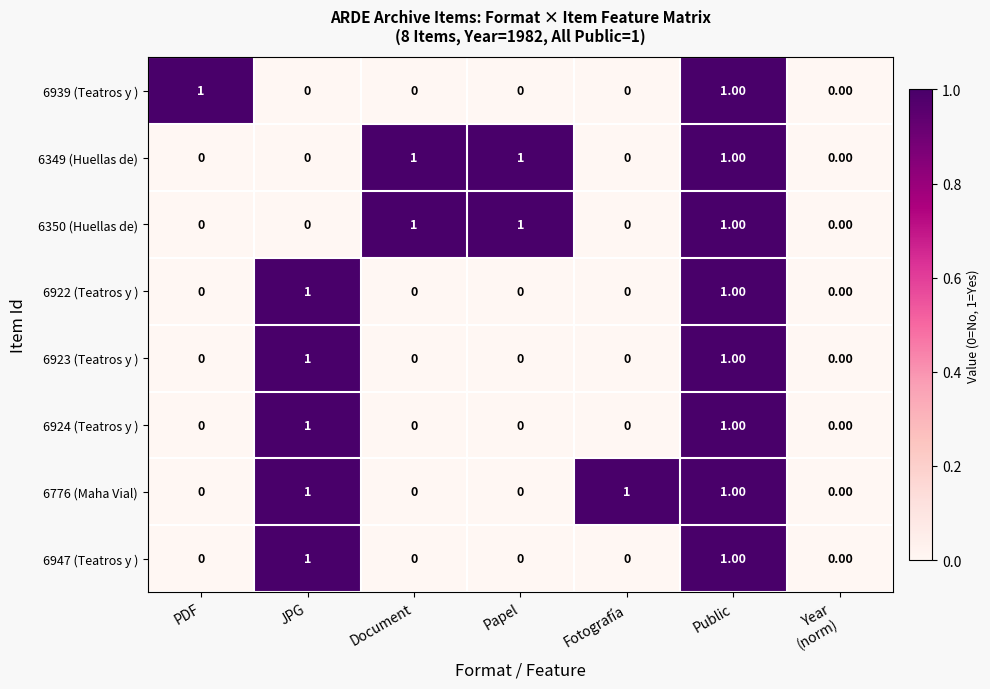

Count the number of categories in the chart.

7